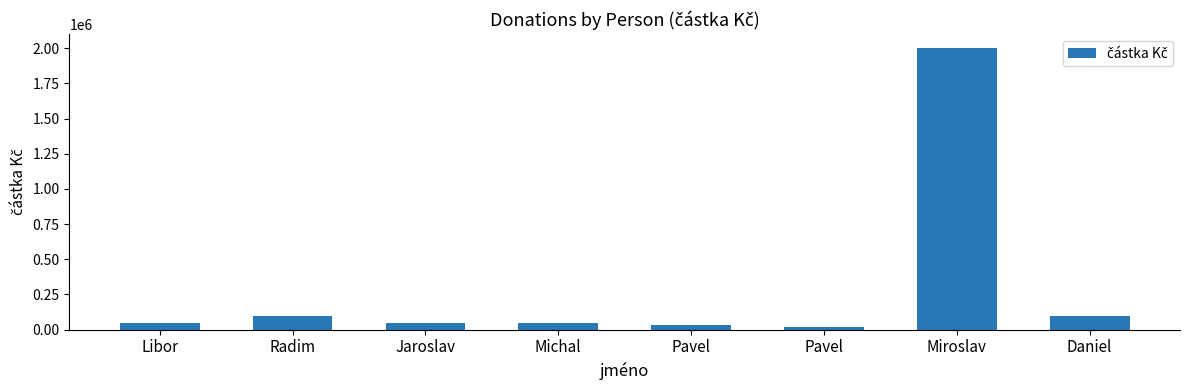

How many bars are there in total?

8